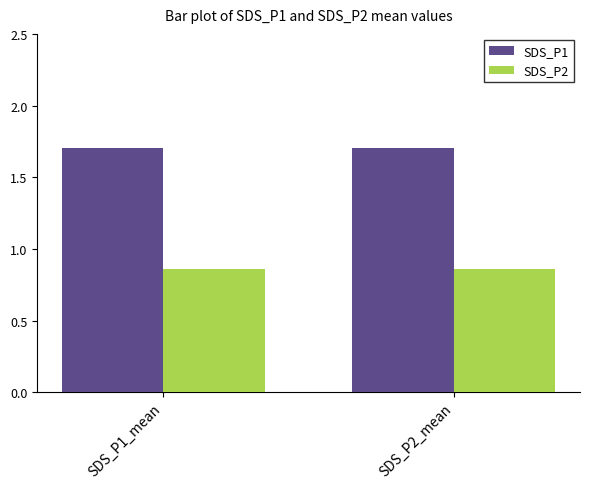

The value of SDS_P2 at SDS_P2_mean is 1.5. True or false?

False